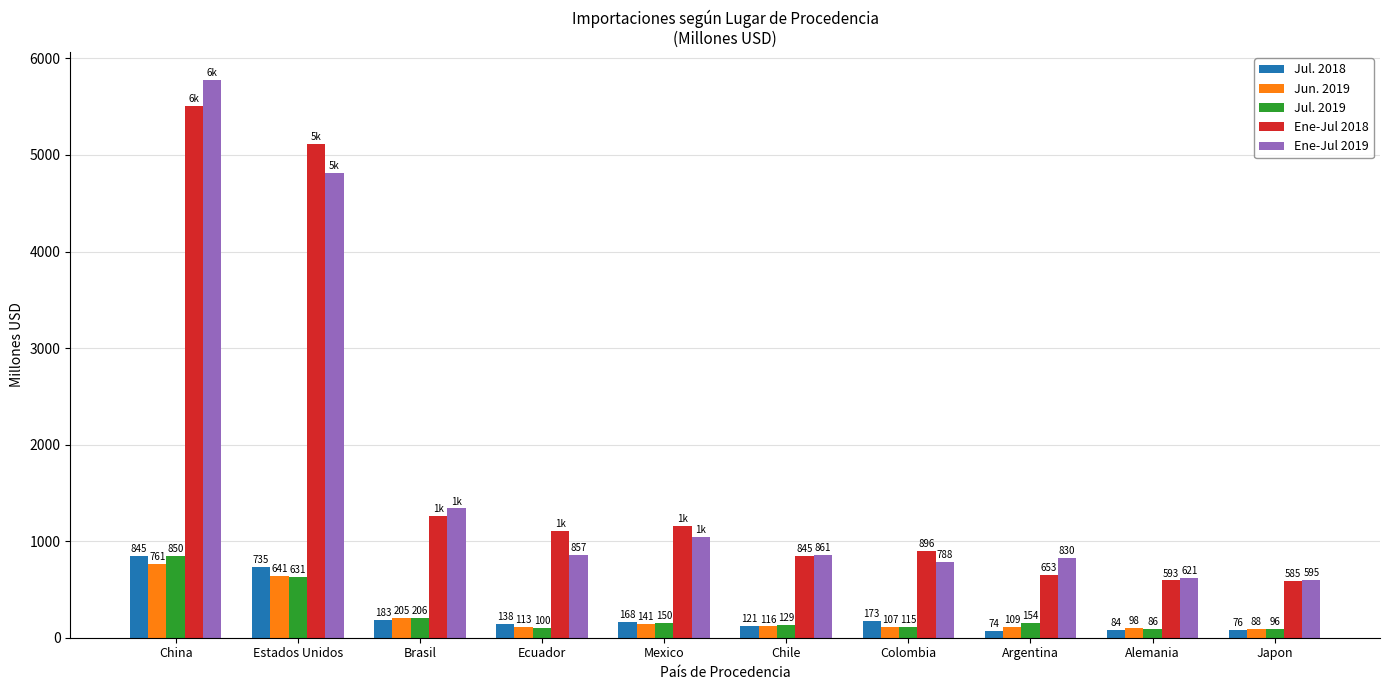

Is the value of Ene-Jul 2019 at Chile greater than the value of Ene-Jul 2018 at Colombia?

No